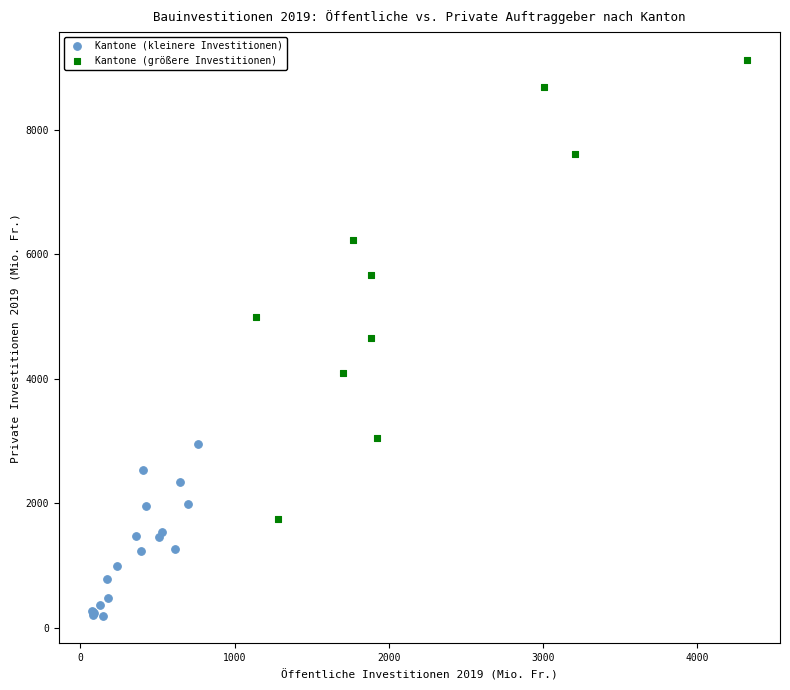

Which series has the widest spread of Y values?

Kantone (größere Investitionen)